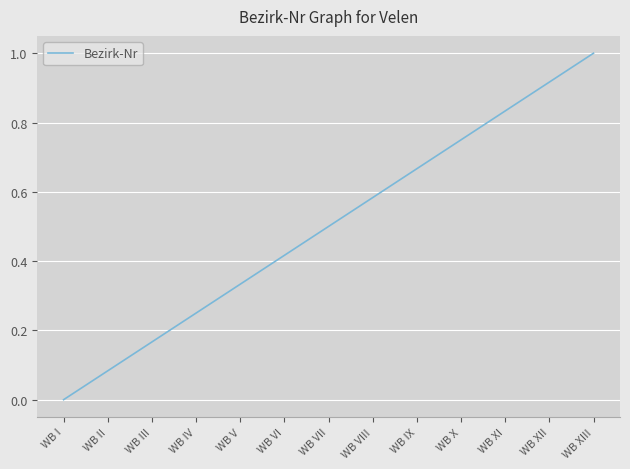

List the labels in order of value, largest first.

WB XIII, WB XII, WB XI, WB X, WB IX, WB VIII, WB VII, WB VI, WB V, WB IV, WB III, WB II, WB I